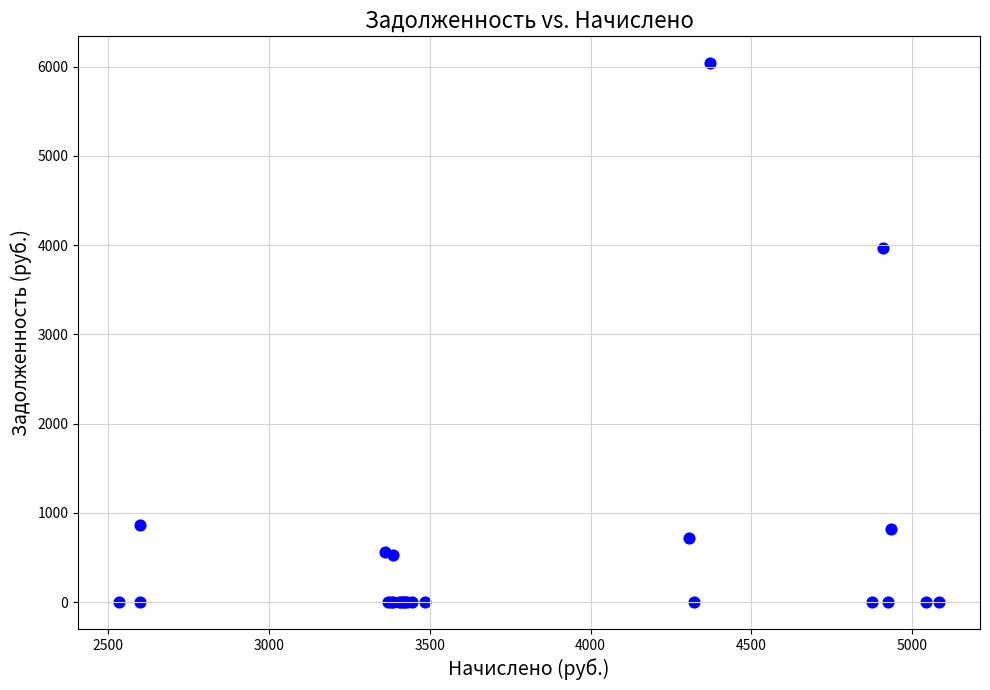

What Y value in the scatter plot is closest to 3019?

3973.1